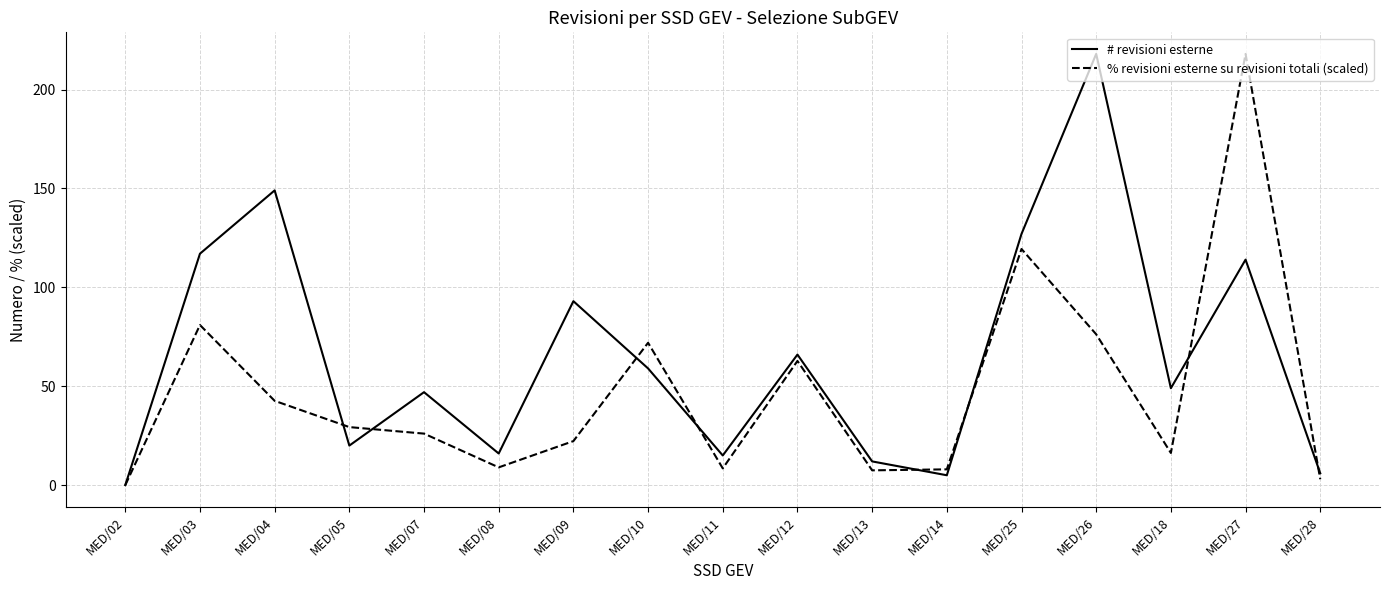

Which category has the highest value in the # revisioni esterne series?

MED/26